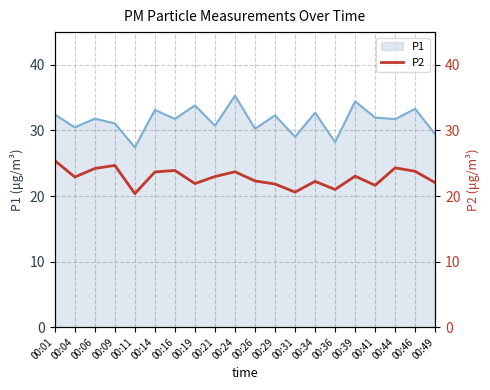

At which category does the data reach its first local peak?

00:09